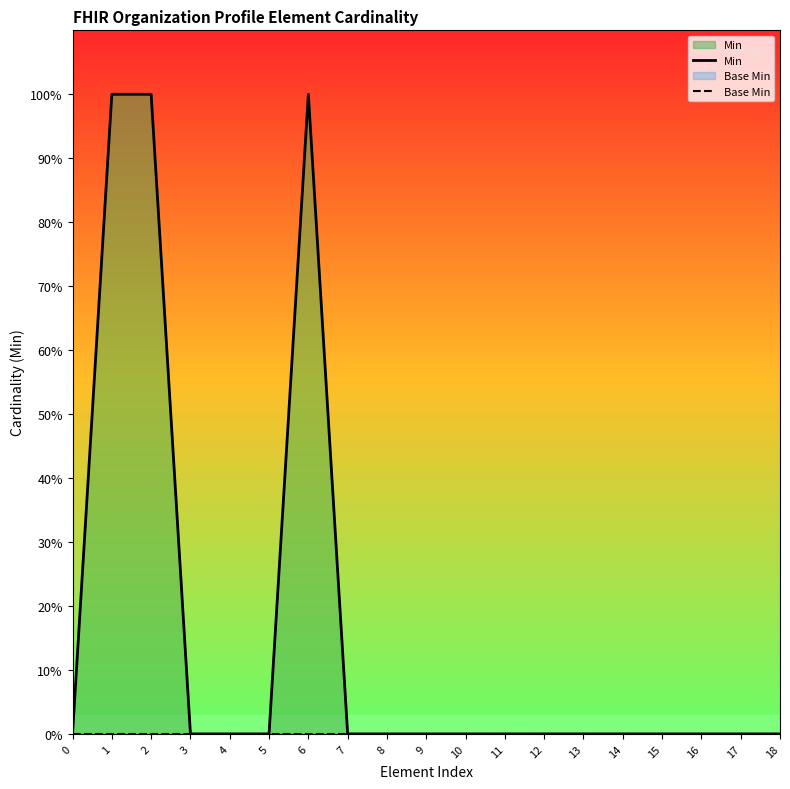

How many categories are shown in the chart?

19